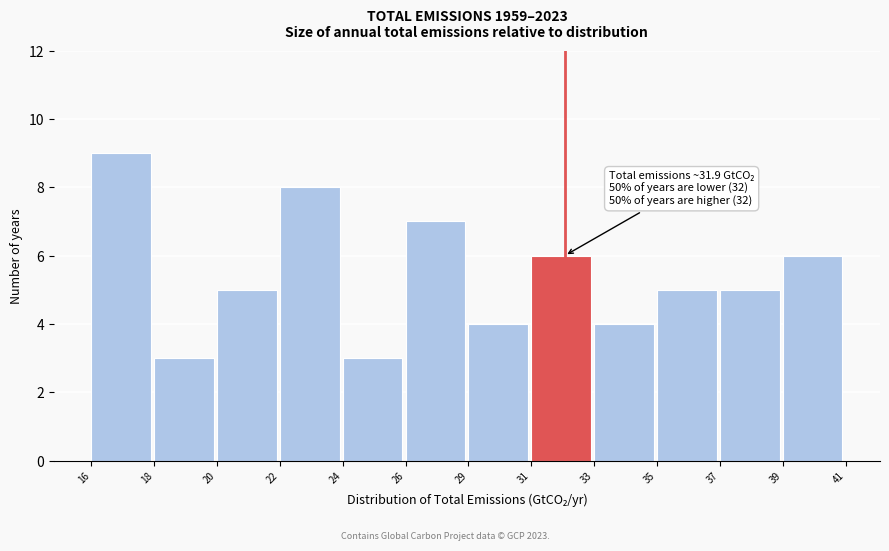

Reading right to left, what are all the values shown in this chart?

39=6	37=5	35=5	33=4	31=6	29=4	26=7	24=3	22=8	20=5	18=3	16=9